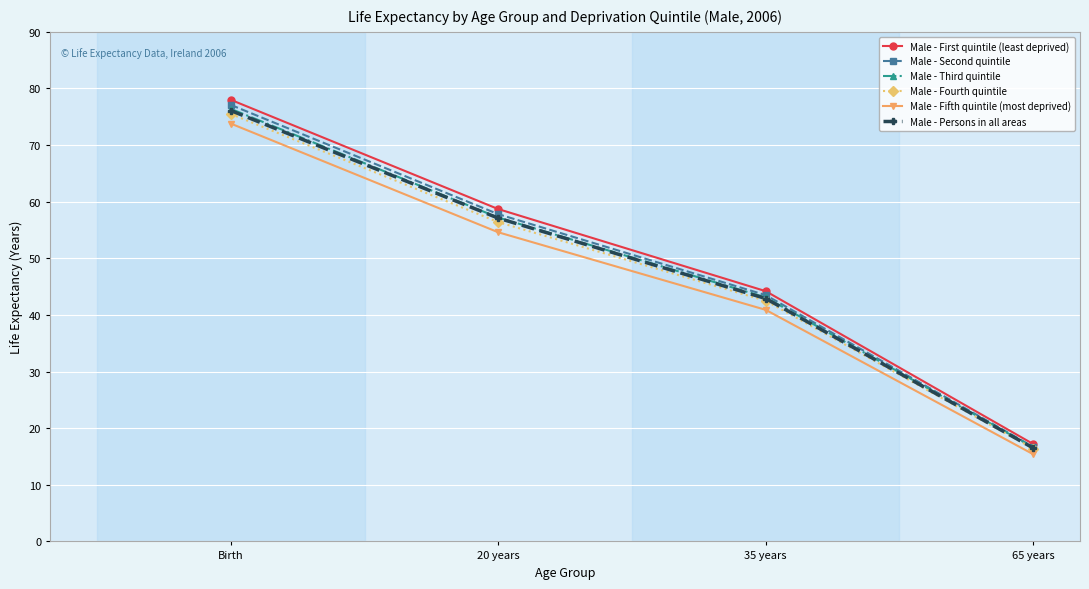

Where does the Male - Second quintile series first go above 57?

Birth